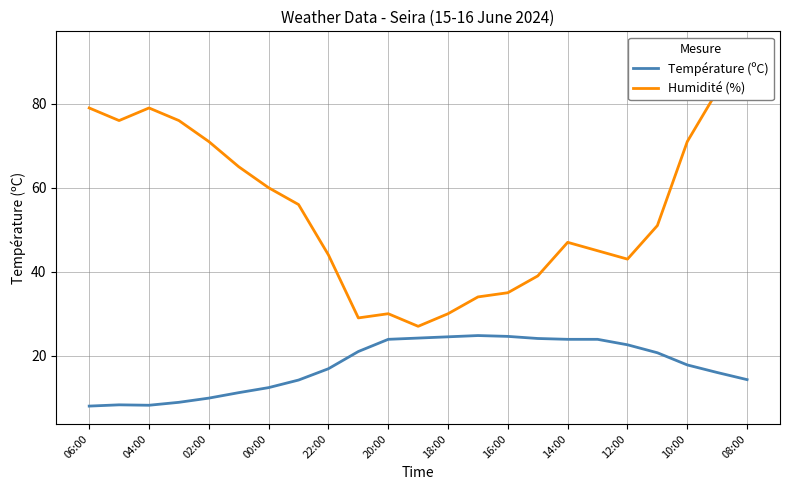

Does the chart have visible grid lines?

Yes